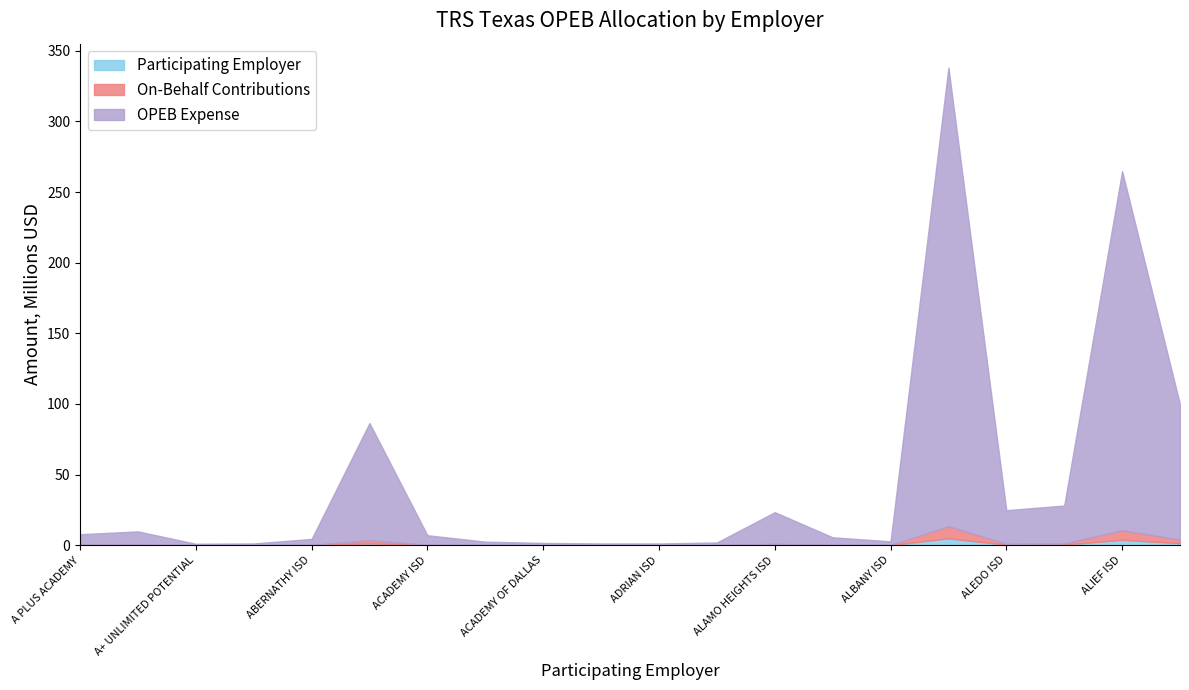

At how many categories does at least one series exceed 281945829?

1